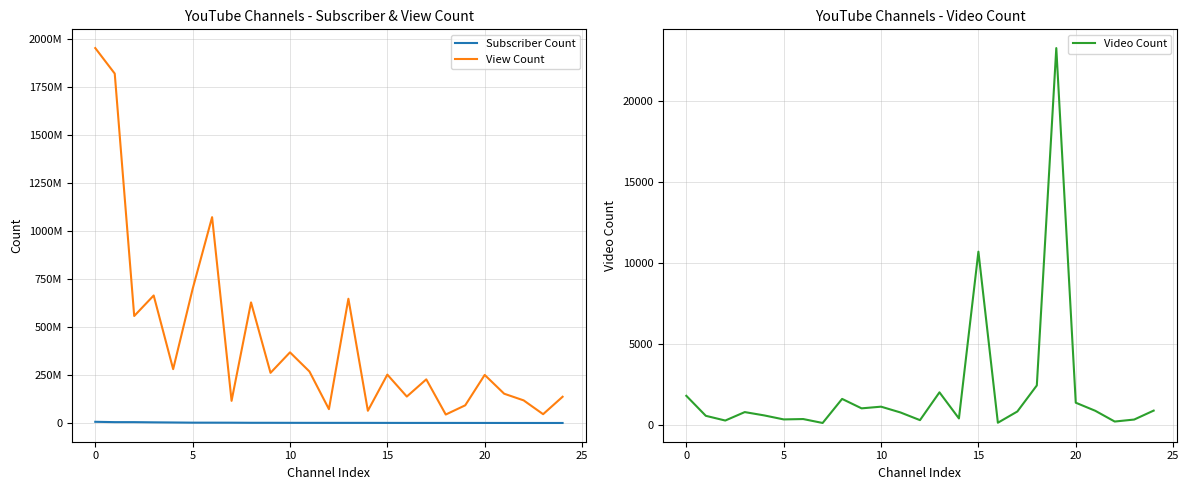

True or false: Video Count and View Count cross at least once.

False